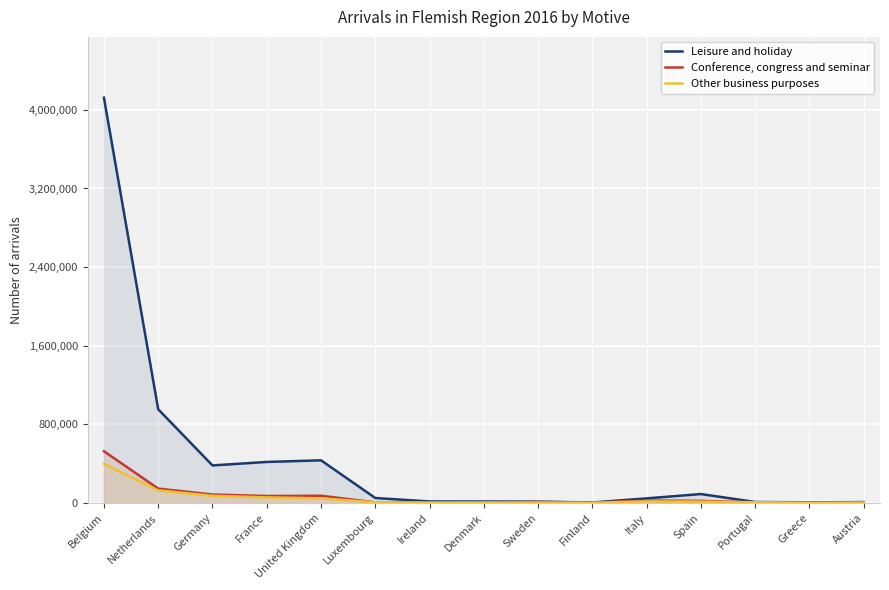

What is the label of the 3rd point from the left?

Germany